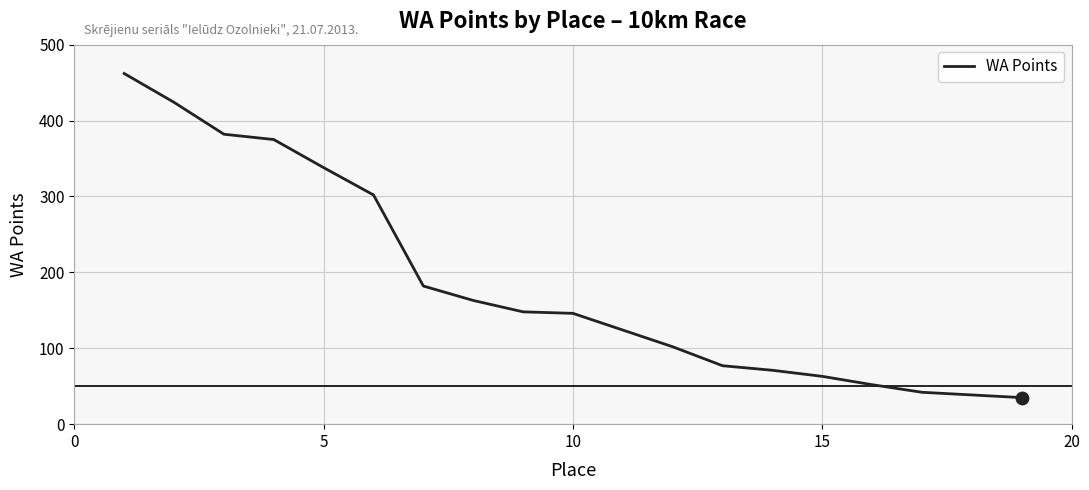

What is the maximum value shown in the chart?

462